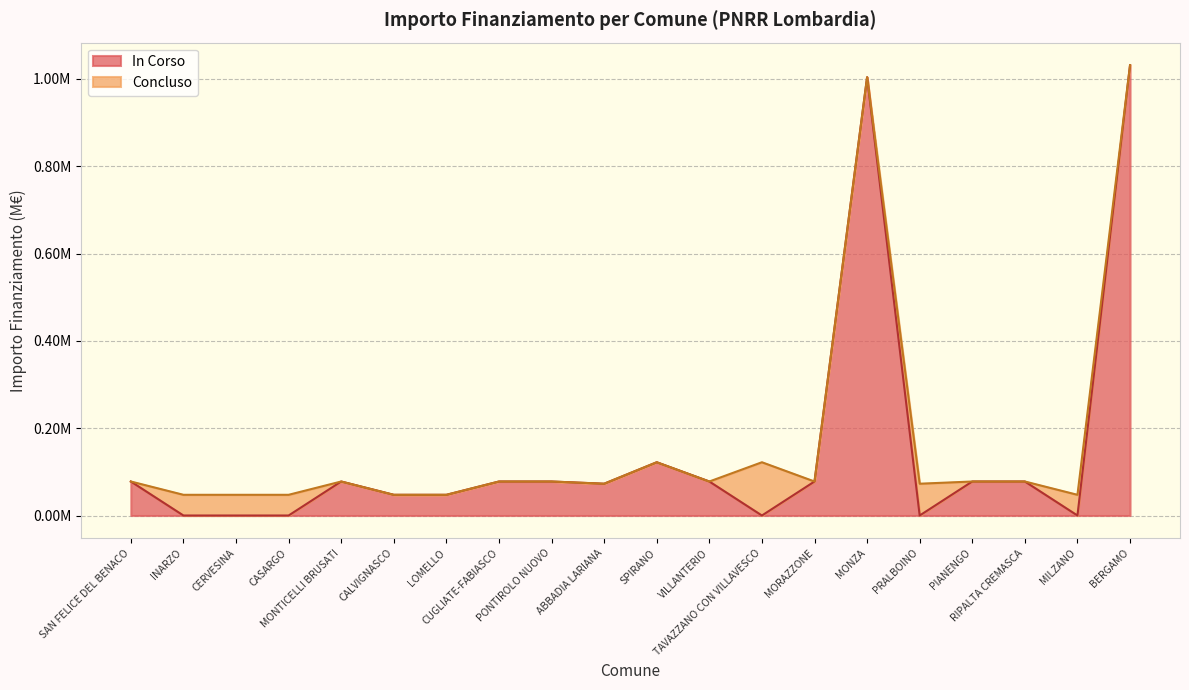

How many interior local valleys does the In Corso series have?

4